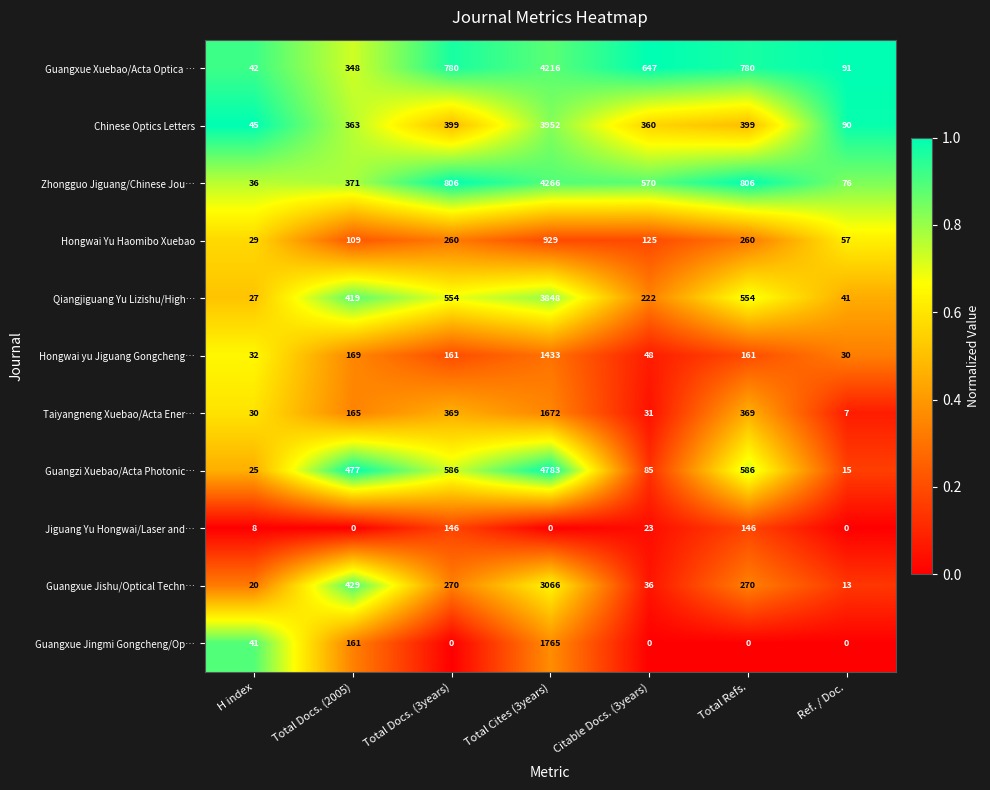

What is the sum of all Taiyangneng Xuebao/Acta Ener… values?

2643